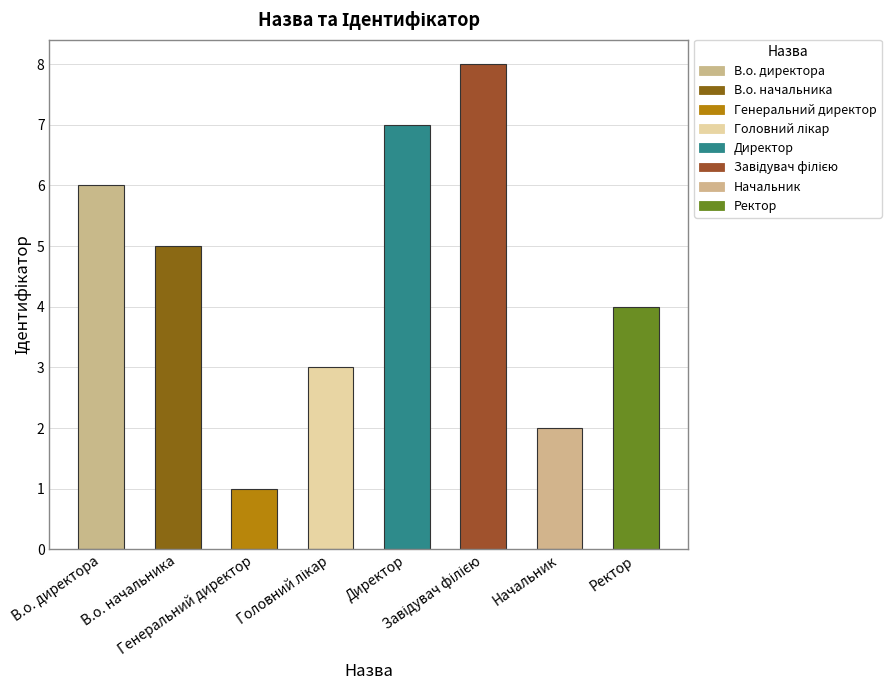

Which label corresponds to the smallest value in the chart?

Генеральний директор